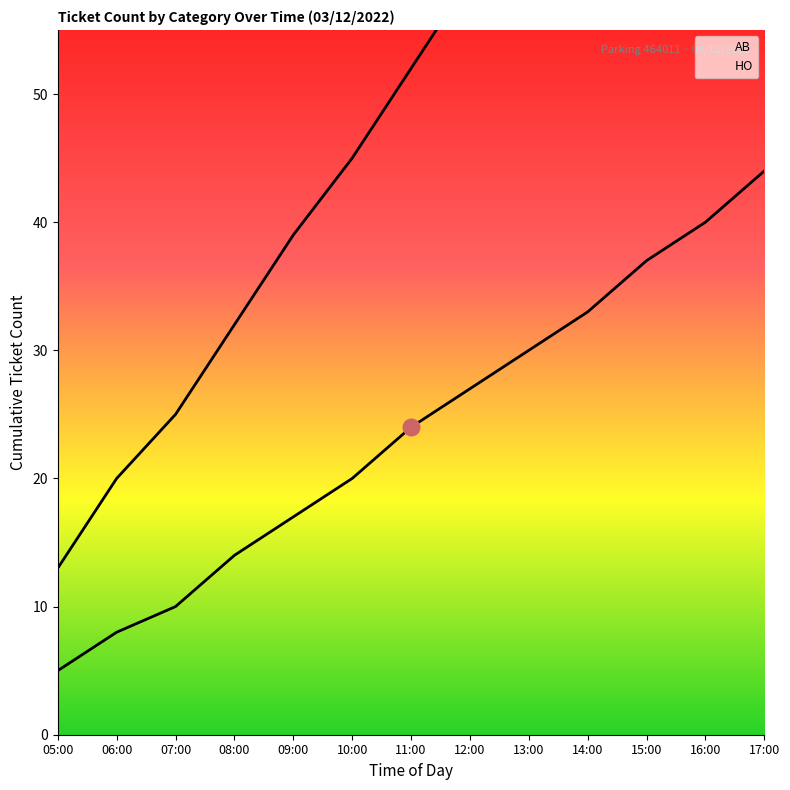

True or false: AB and HO cross at least once.

False